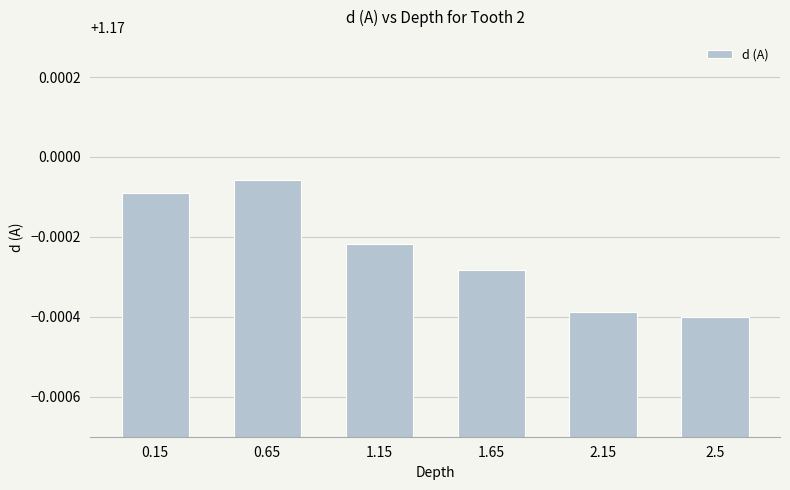

Rank the categories by value from highest to lowest.

0.65, 0.15, 1.15, 1.65, 2.15, 2.5